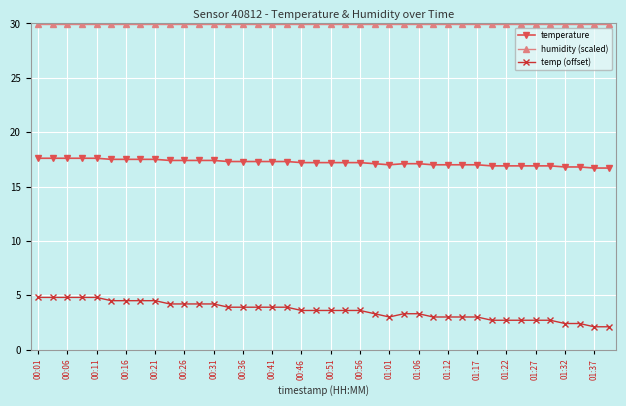

At how many categories does at least one series exceed 6?

40